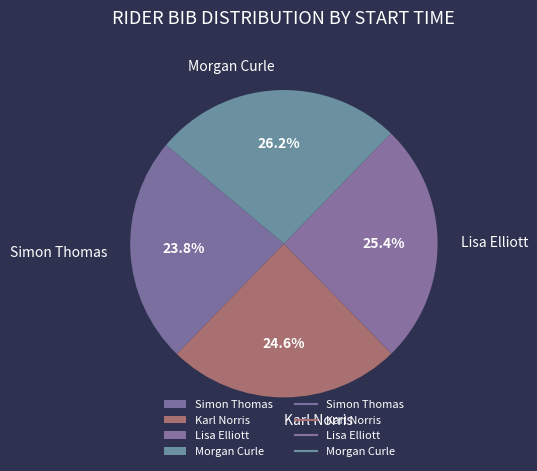

To the nearest percent, what is the average slice percentage?

25%